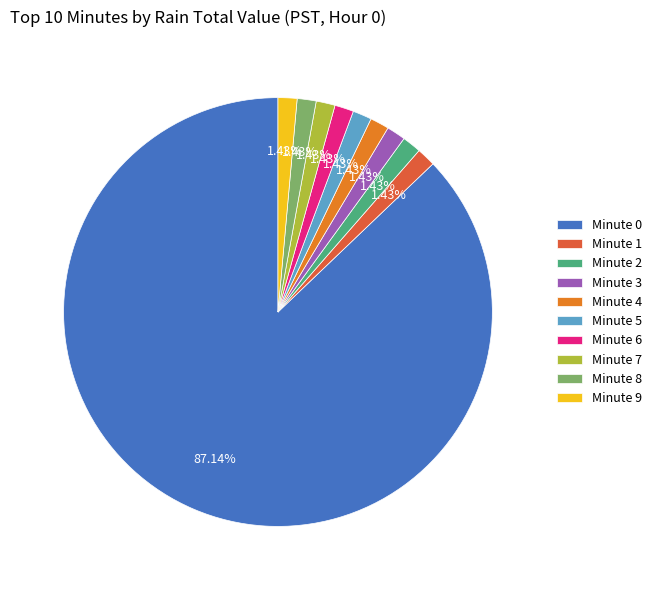

Combined, do Minute 8 and Minute 5 account for over 50%?

No